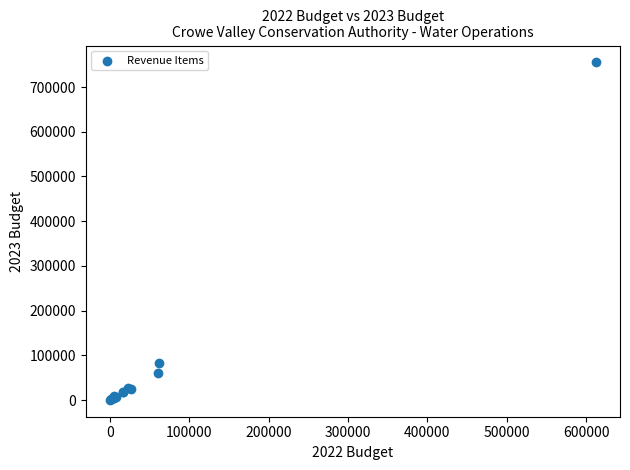

What Y value in the scatter plot is closest to 377823?

82648.0